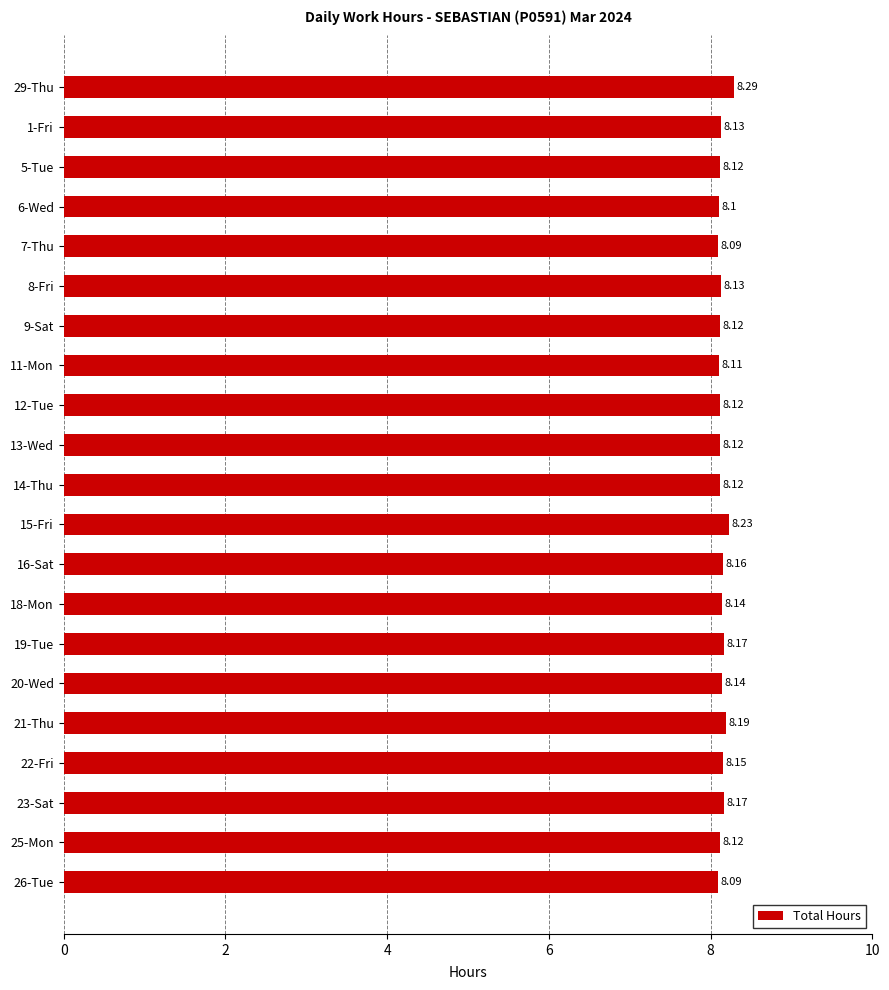

What is the maximum value shown in the chart?

8.3